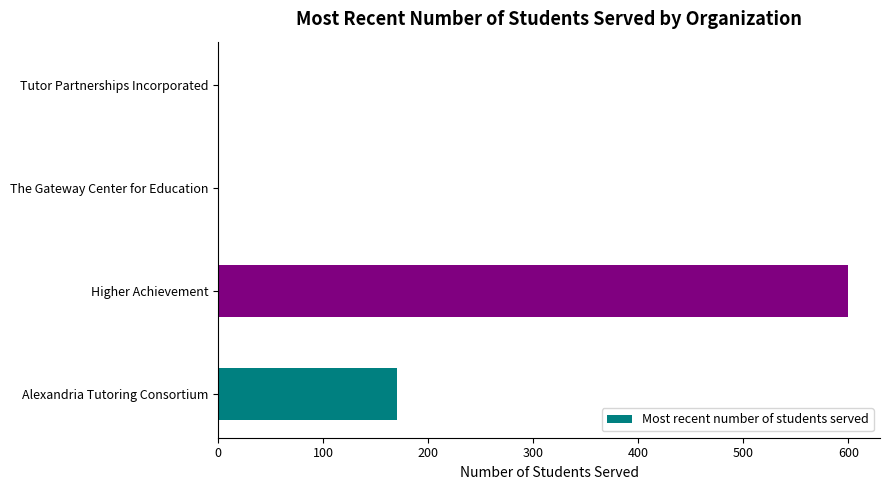

Which label corresponds to the largest value in the chart?

Higher Achievement